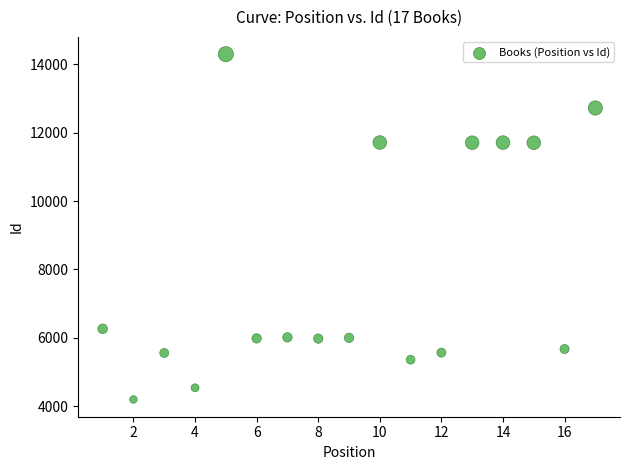

What is the range of X values (max minus min)?

16